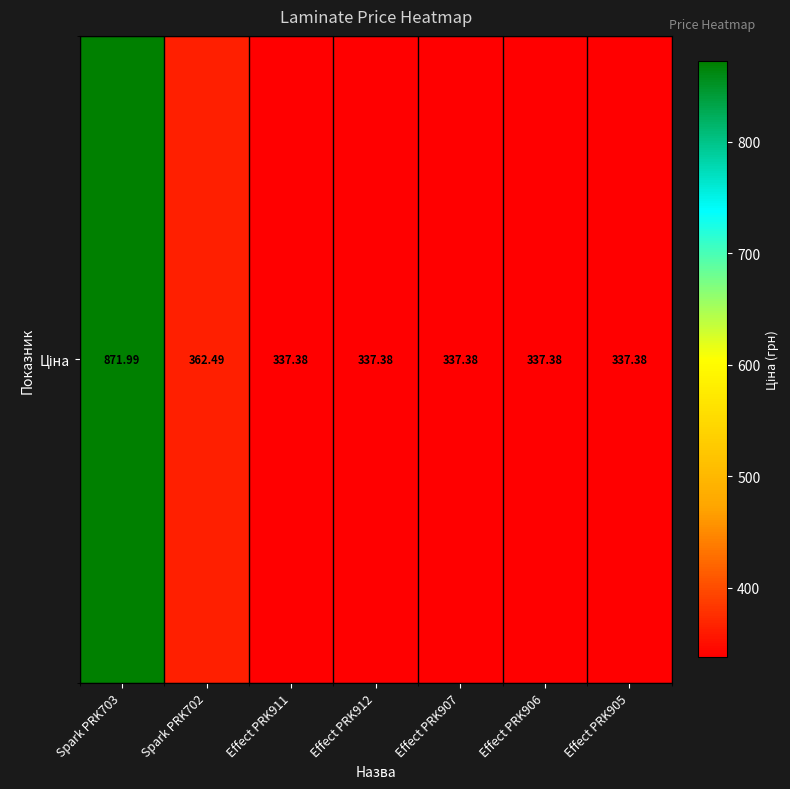

Rank the categories by value from highest to lowest.

Spark PRK703, Spark PRK702, Effect PRK911, Effect PRK912, Effect PRK907, Effect PRK906, Effect PRK905